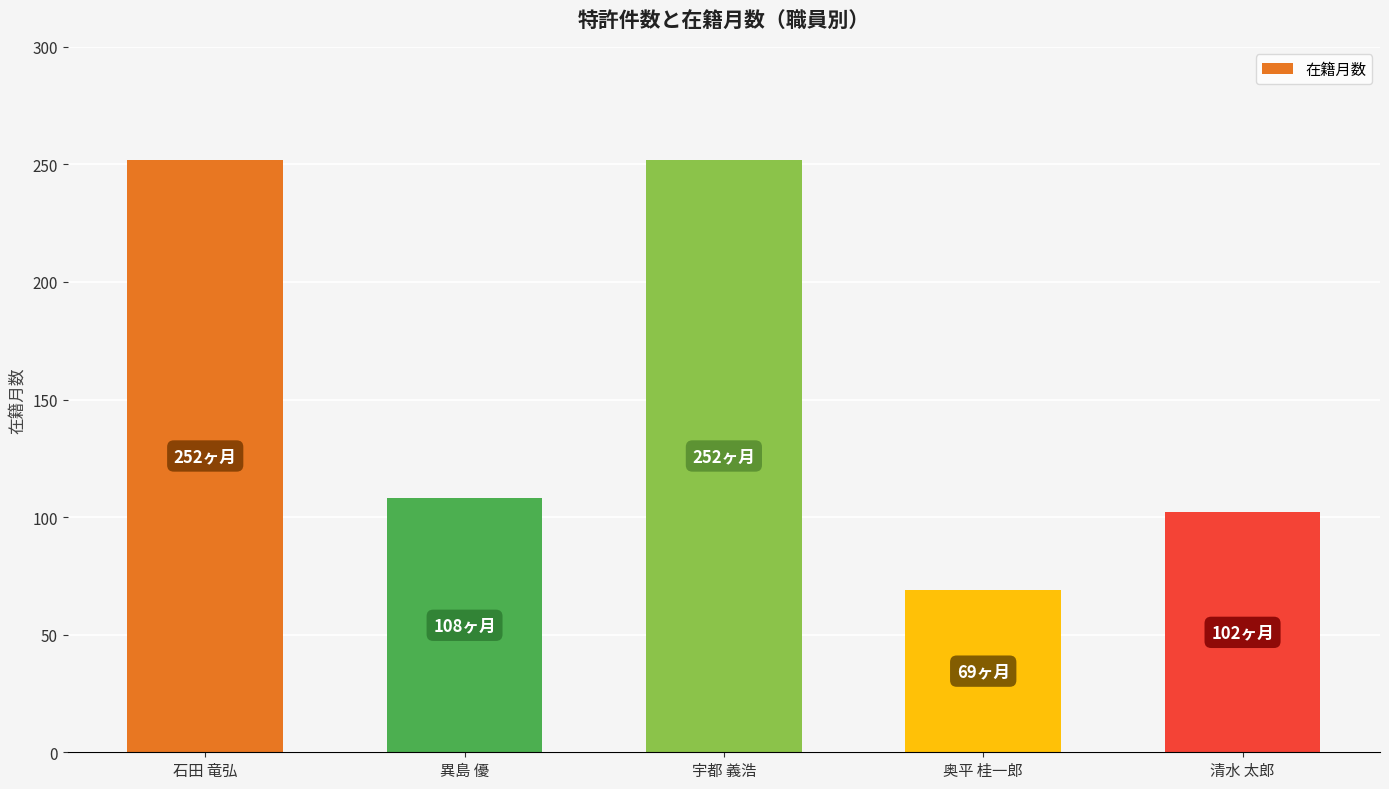

What is the minimum value shown in the chart?

69